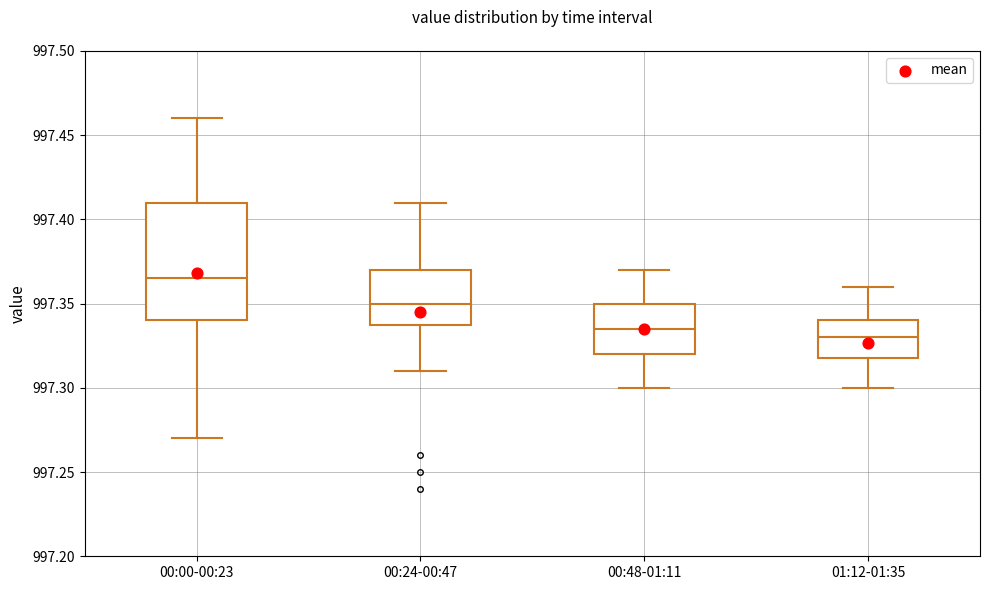

Which box is the tallest, from its lower edge to its upper edge?

00:00-00:23